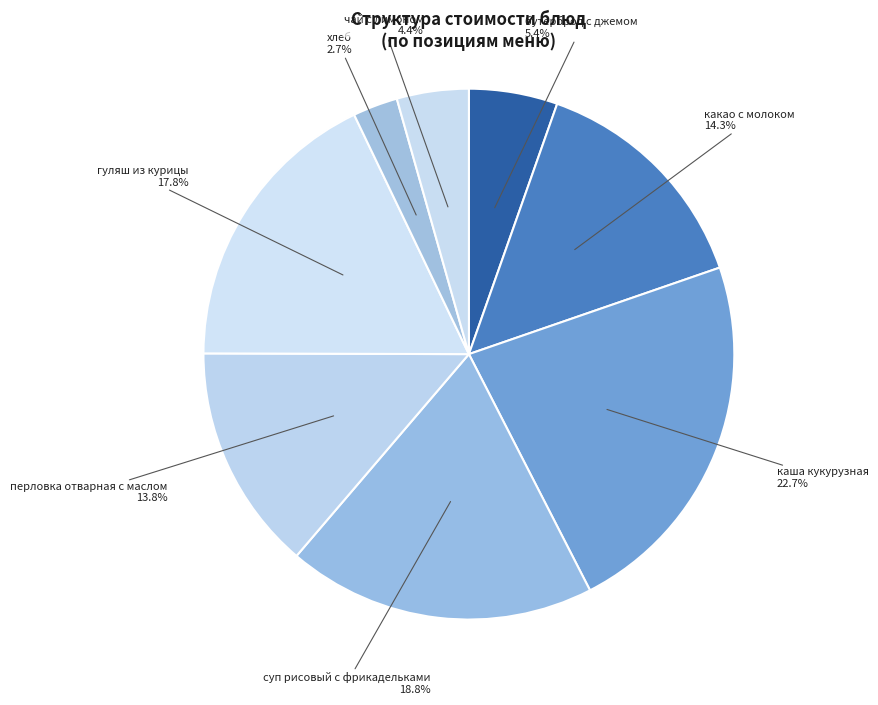

To the nearest percent, what is the combined percentage of гуляш из курицы and суп рисовый с фрикадельками?

37%